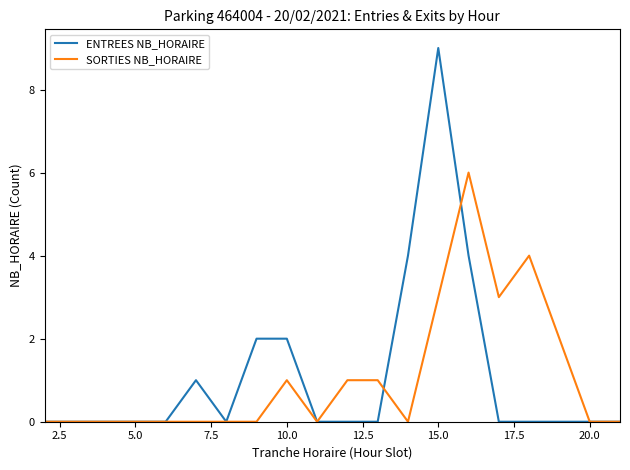

Rank the series by their maximum value, from lowest to highest.

SORTIES NB_HORAIRE, ENTREES NB_HORAIRE